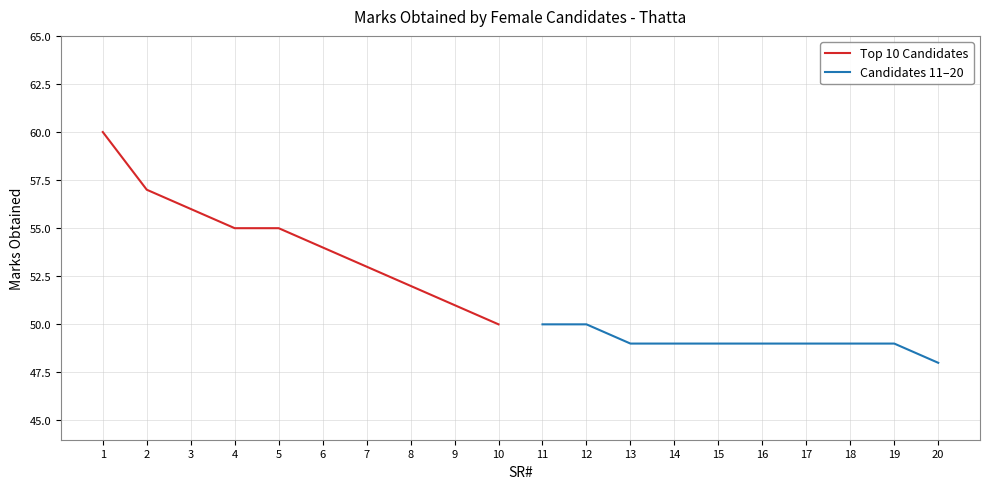

What value does the Candidates 11–20 series have at 18?

49